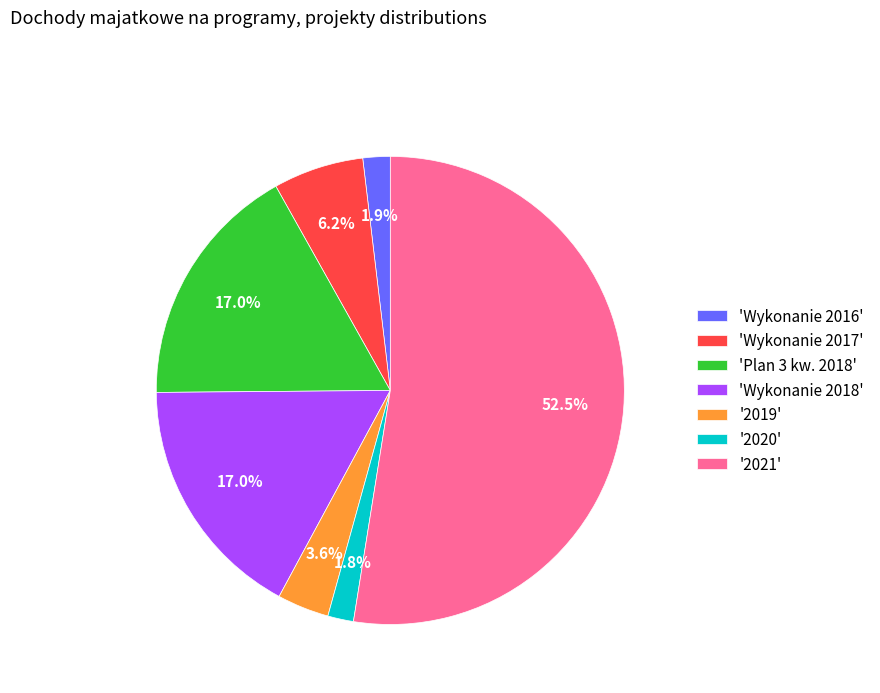

Which slice is the largest?

'2021'